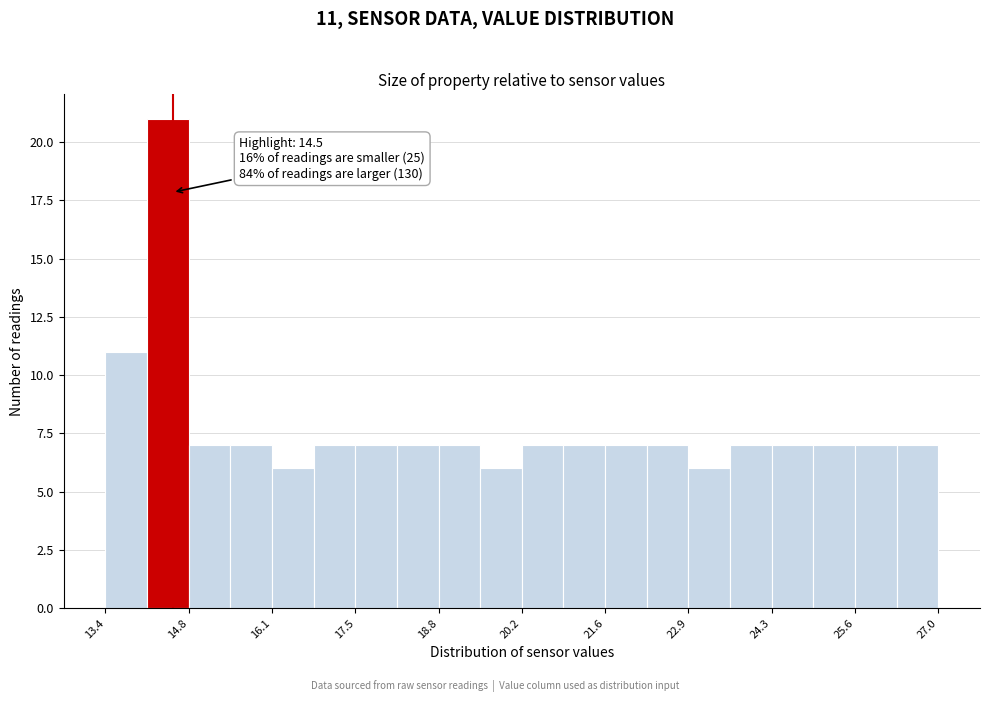

Read against the x-axis, roughly where is the centre of the tallest bar?

14.4